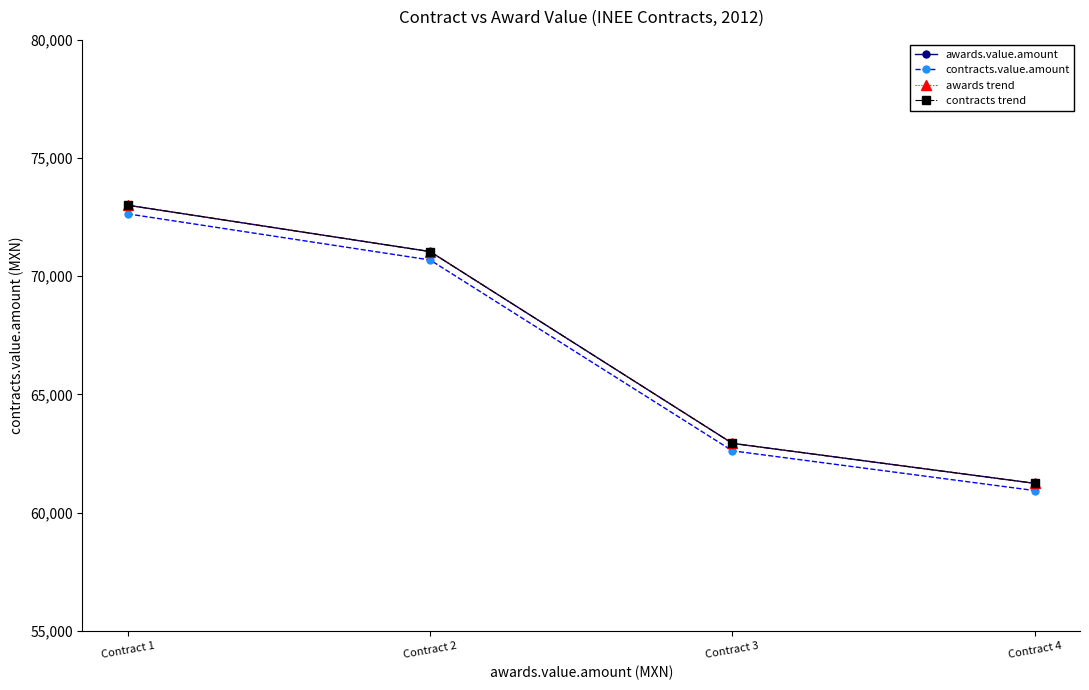

The value of awards.value.amount at Contract 2 is 71040.0. True or false?

True